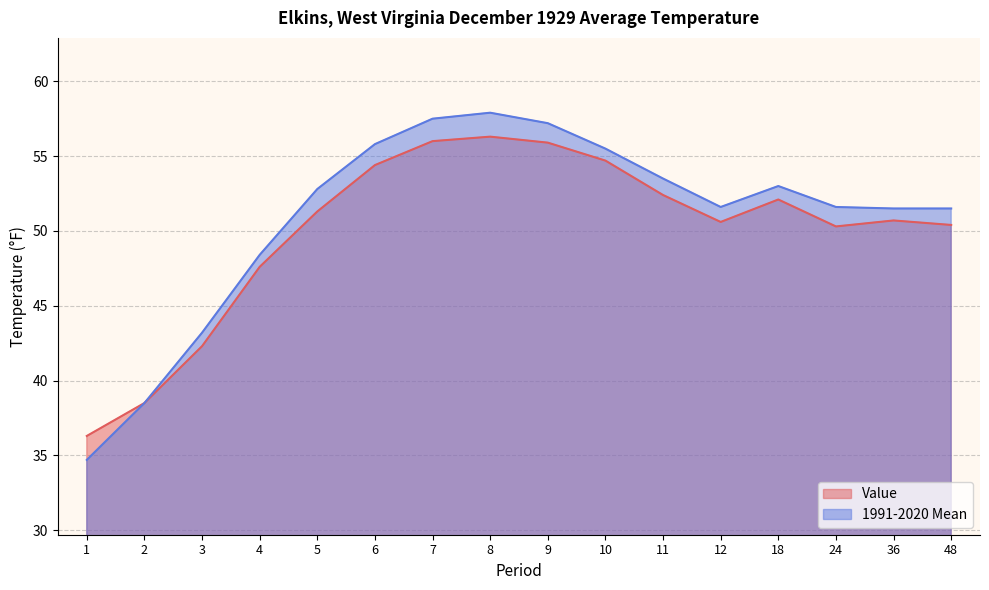

In Value, how many points are higher than both neighbors (excluding endpoints)?

3